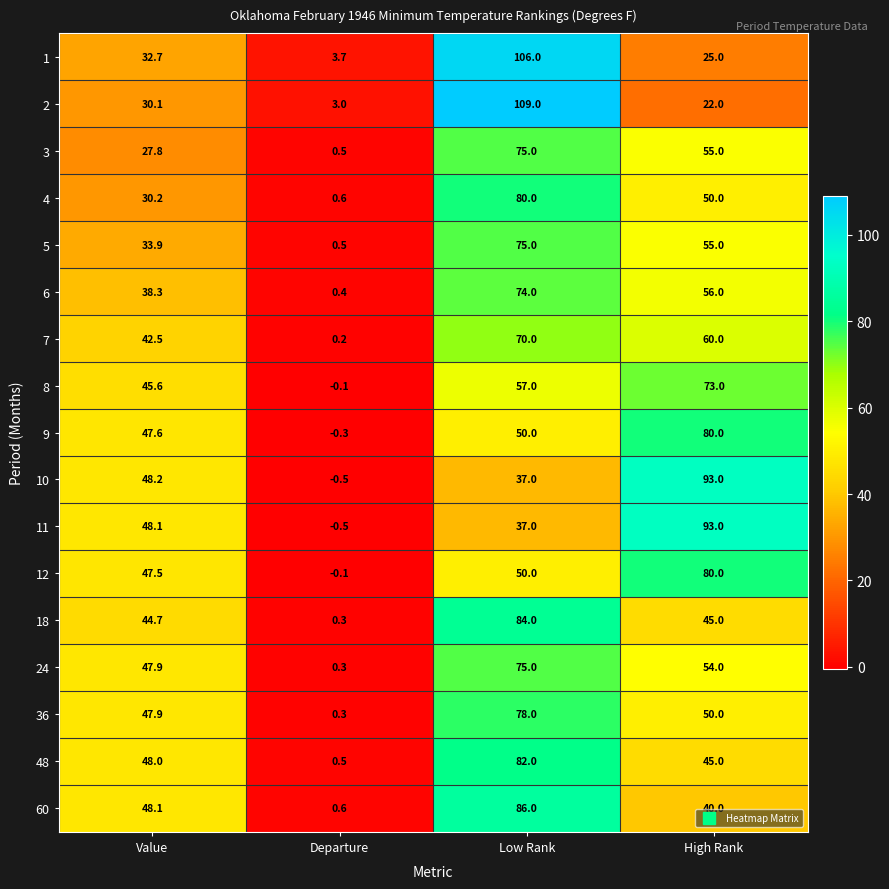

What is the total value across all series at Departure?

9.4